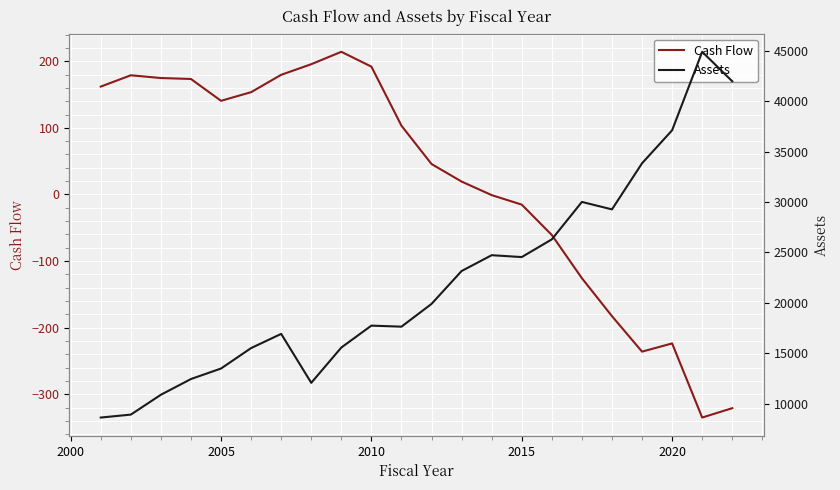

What is the highest value of the Cash Flow series?

214.2